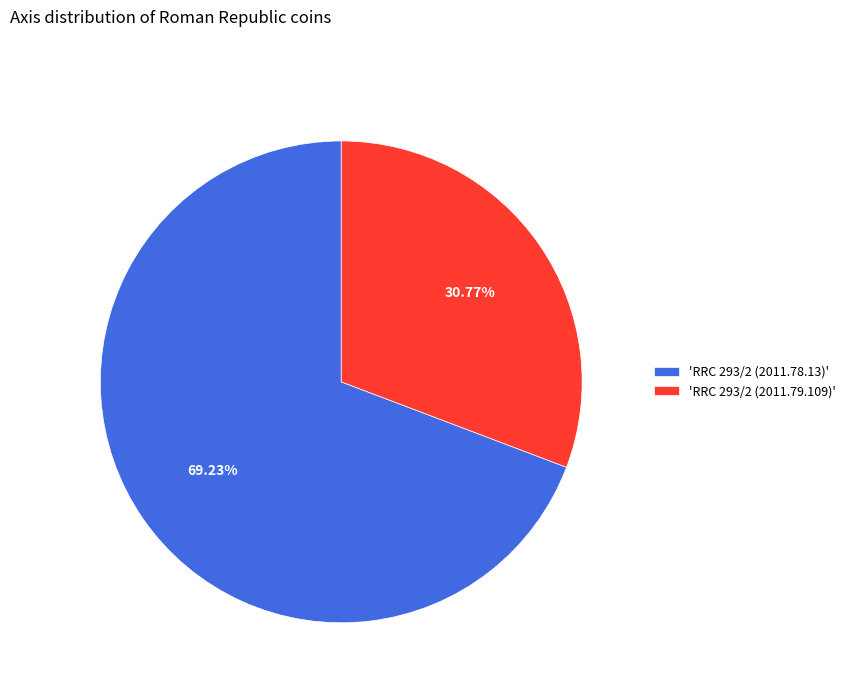

What is the majority slice?

'RRC 293/2 (2011.78.13)'